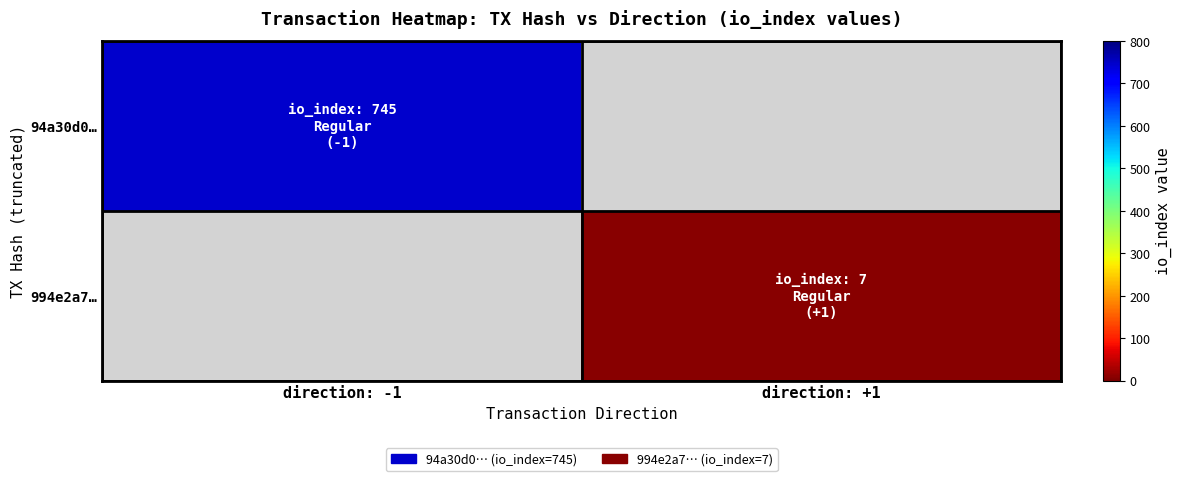

Which series has the largest range (max minus min)?

94a30d0…